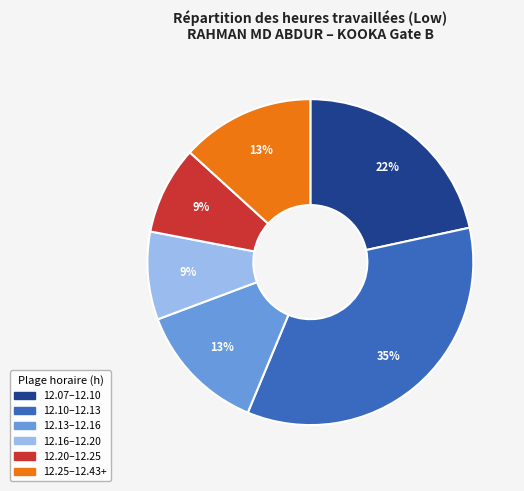

To the nearest percent, what is the average slice percentage?

17%